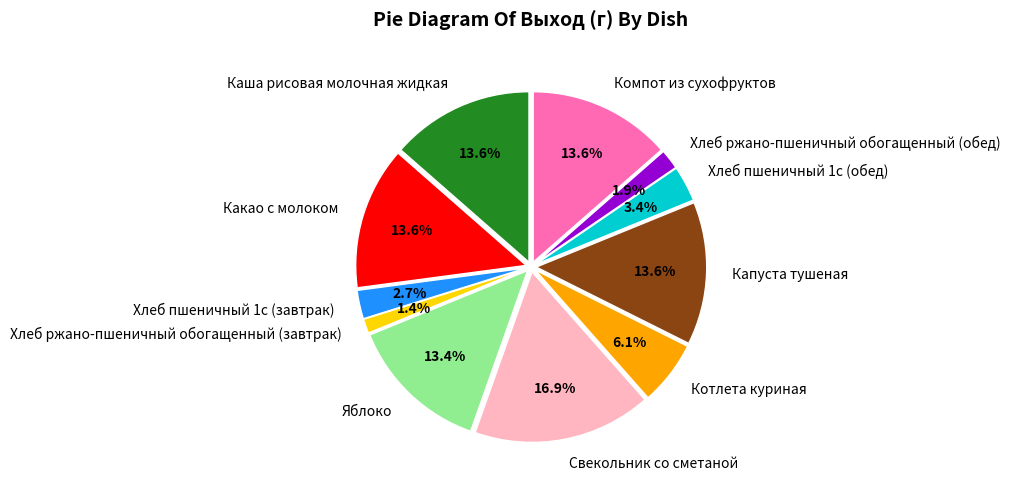

Approximately how many times larger is the value at Котлета куриная compared to Хлеб пшеничный 1с (обед)?

1.8